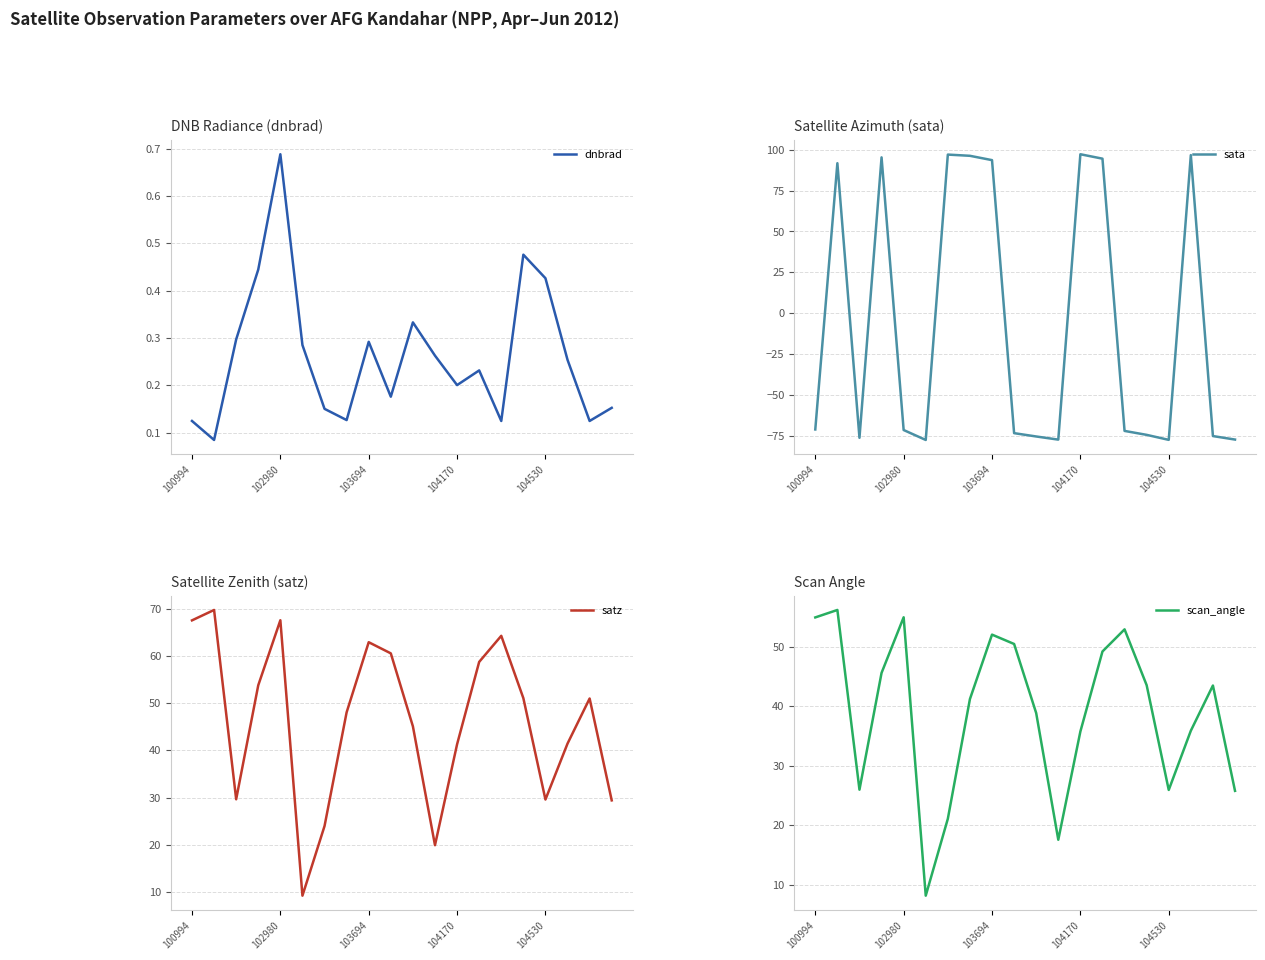

The value of satz at 6 is 42.5. True or false?

False